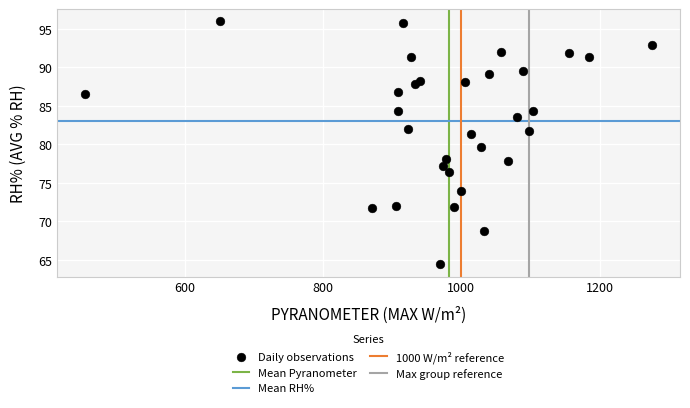

What is the range of Y values (max minus min)?

31.6